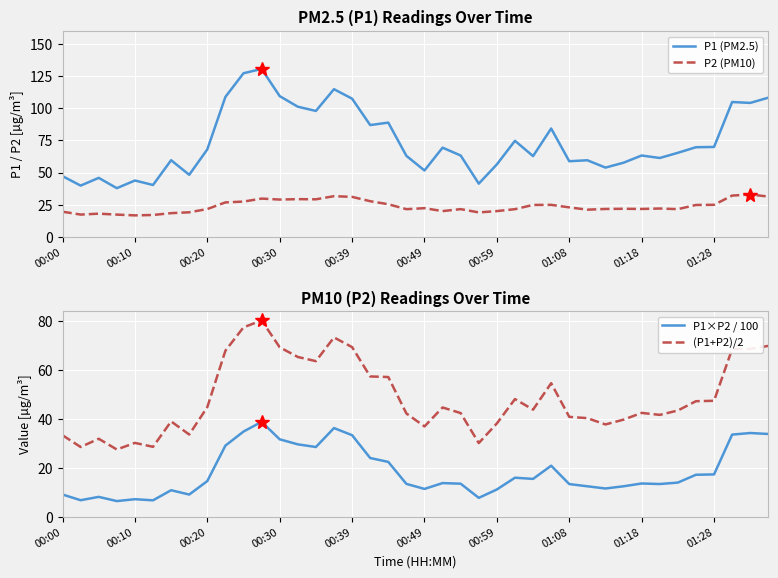

What is the highest value of the P1 (PM2.5) series?

130.5